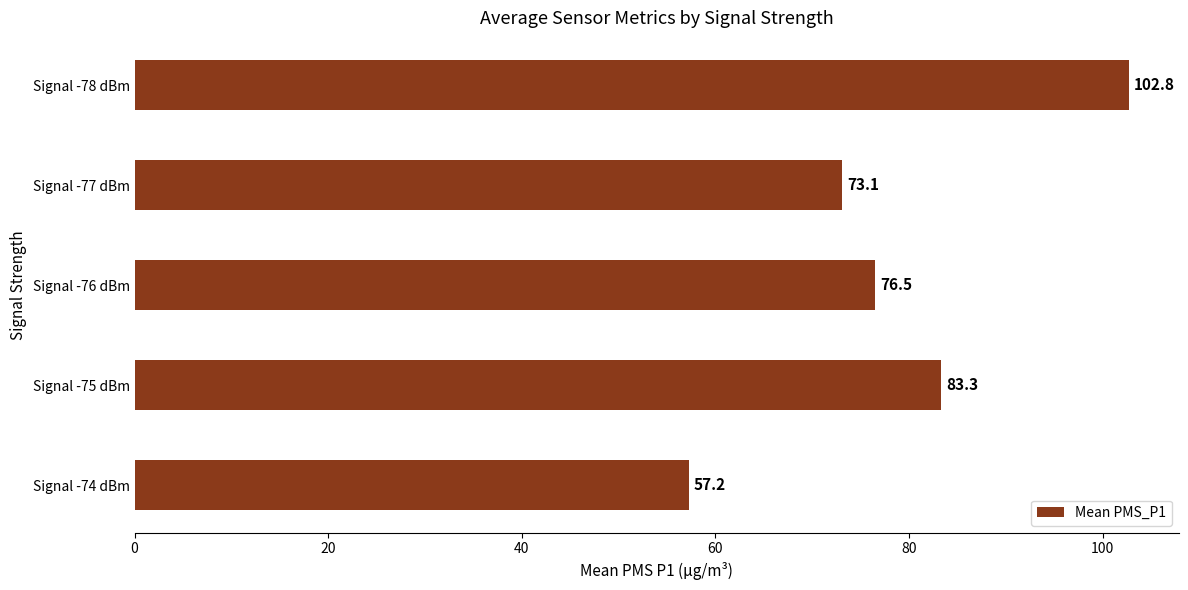

Which has a higher value, Signal -77 dBm or Signal -74 dBm?

Signal -77 dBm